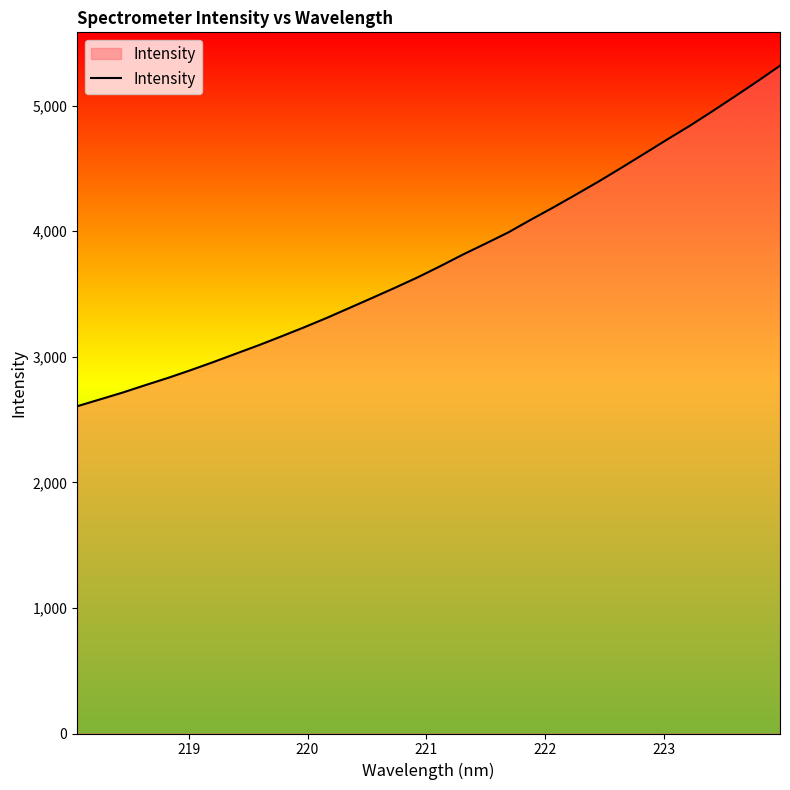

What is the smallest value displayed?

2605.8